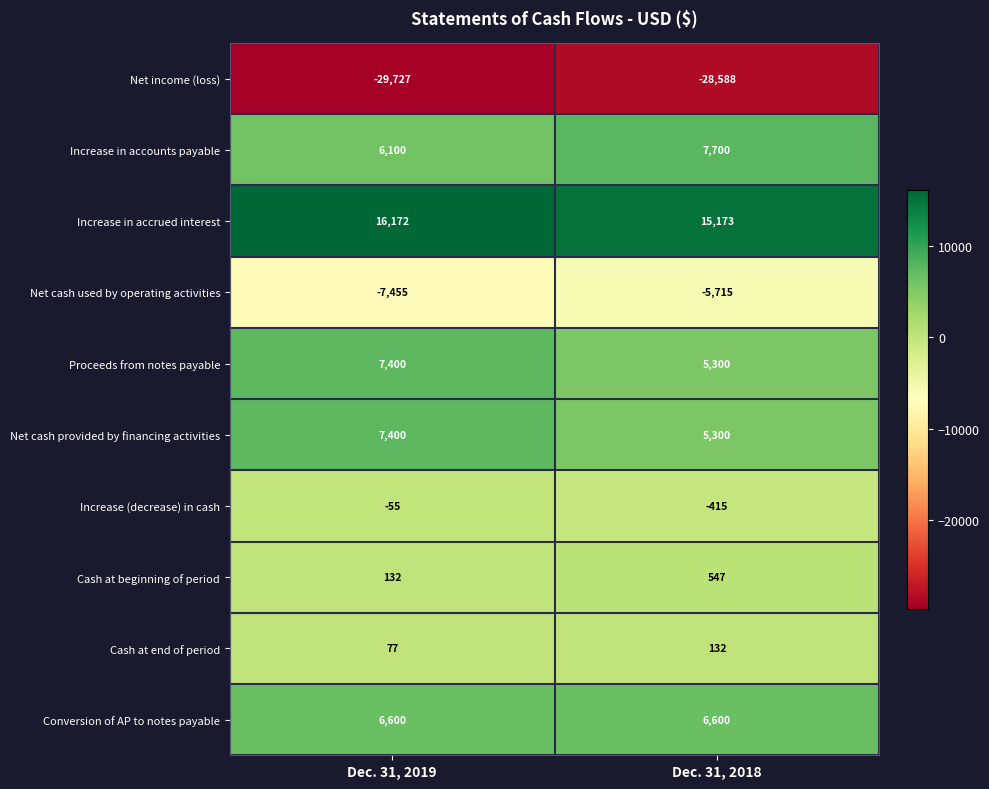

What is the average value of the Net cash used by operating activities series?

-6585